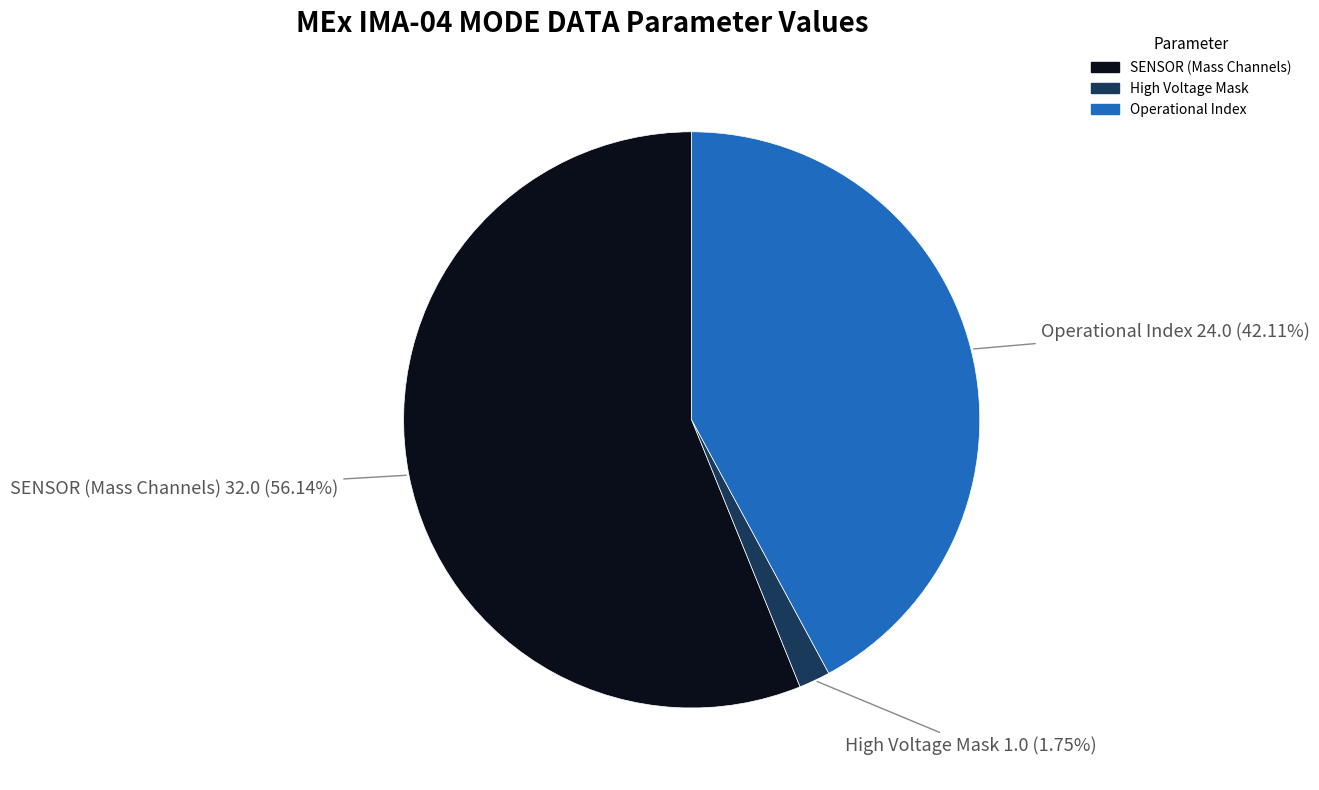

How many slices are in this pie chart?

3